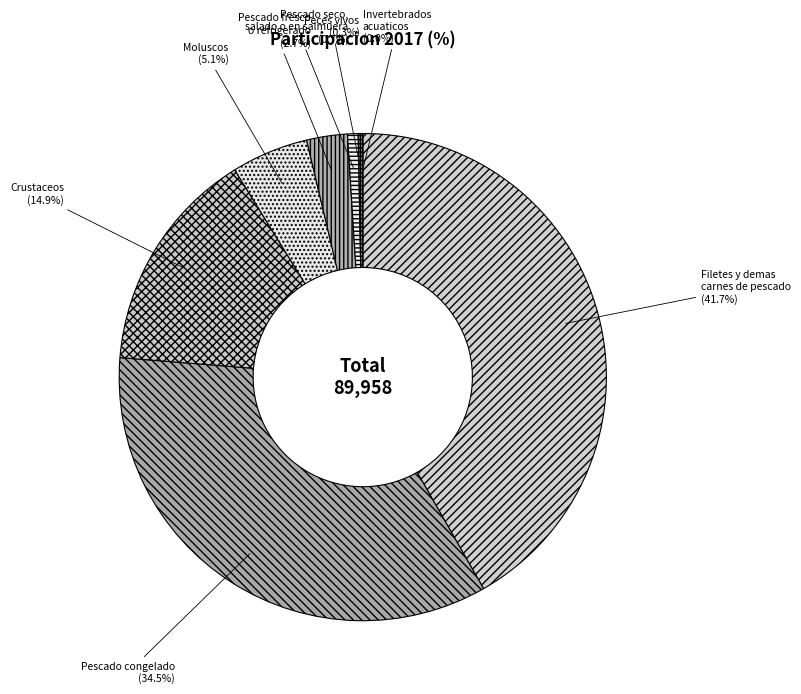

Which category has the smallest portion of the pie?

Invertebrados
acuaticos